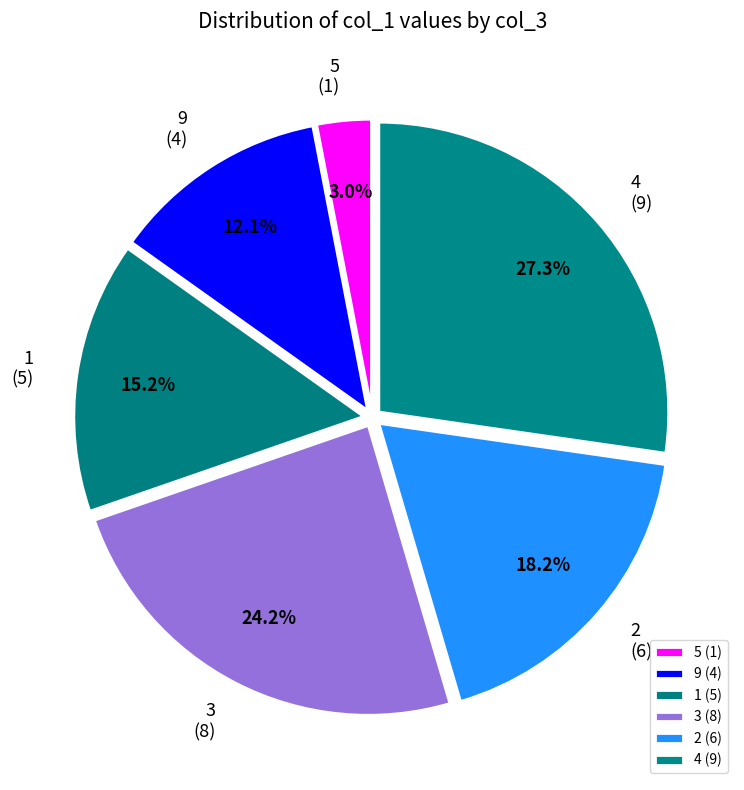

What percentage is NOT represented by 2?

81.8%